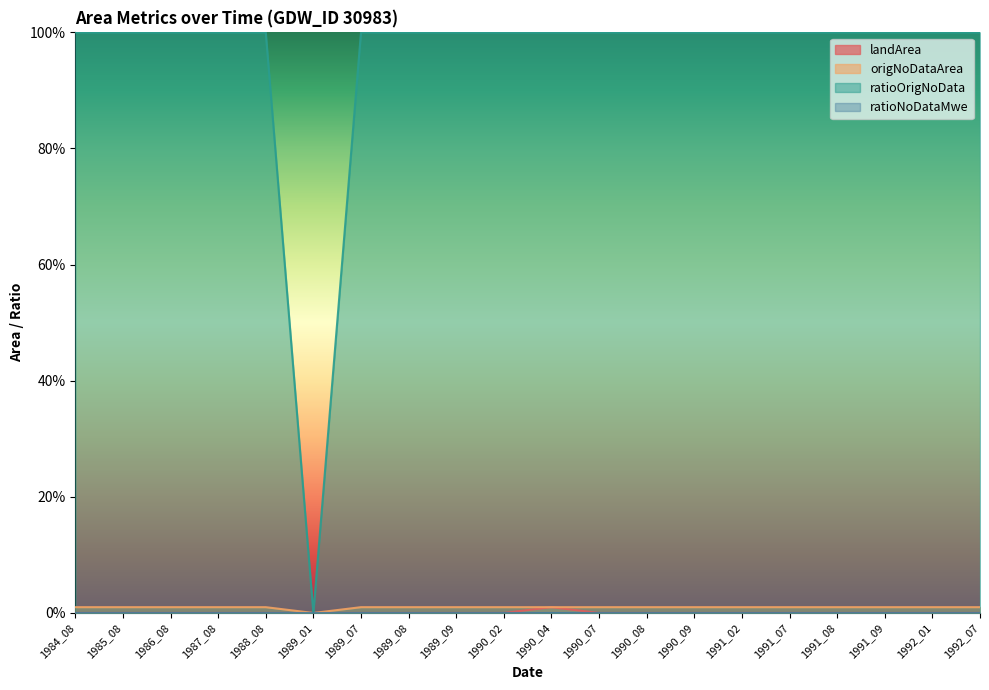

Is it true that origNoDataArea equals 1.0 at 1991_07?

True